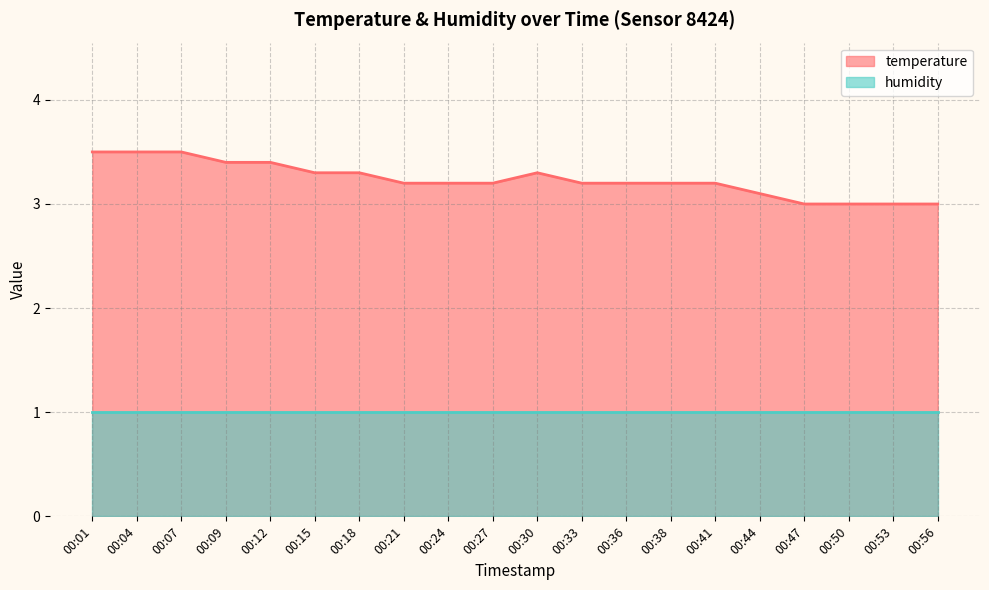

What is the change in value from 00:07 to 00:30?

-0.2